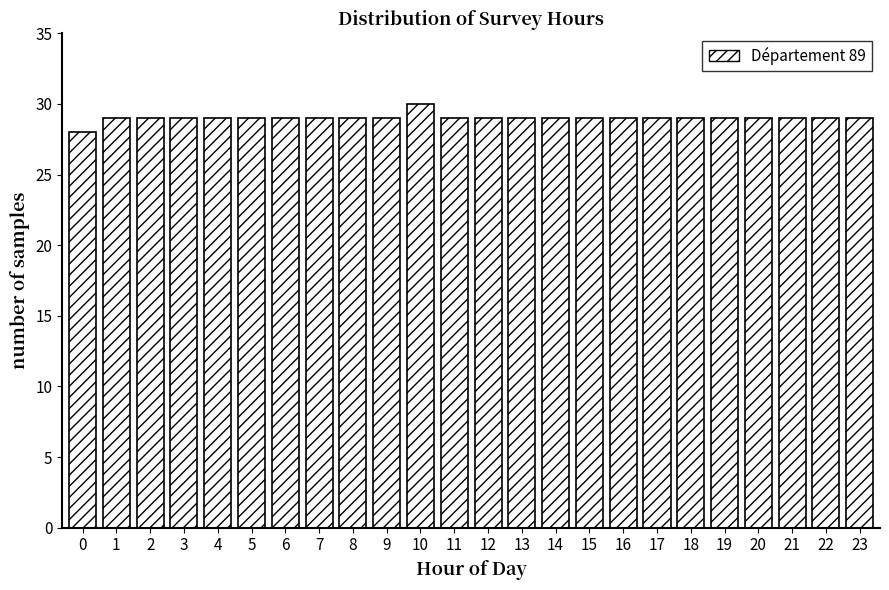

Reading left to right, list all the values displayed in this chart.

28	29	29	29	29	29	29	29	29	29	30	29	29	29	29	29	29	29	29	29	29	29	29	29